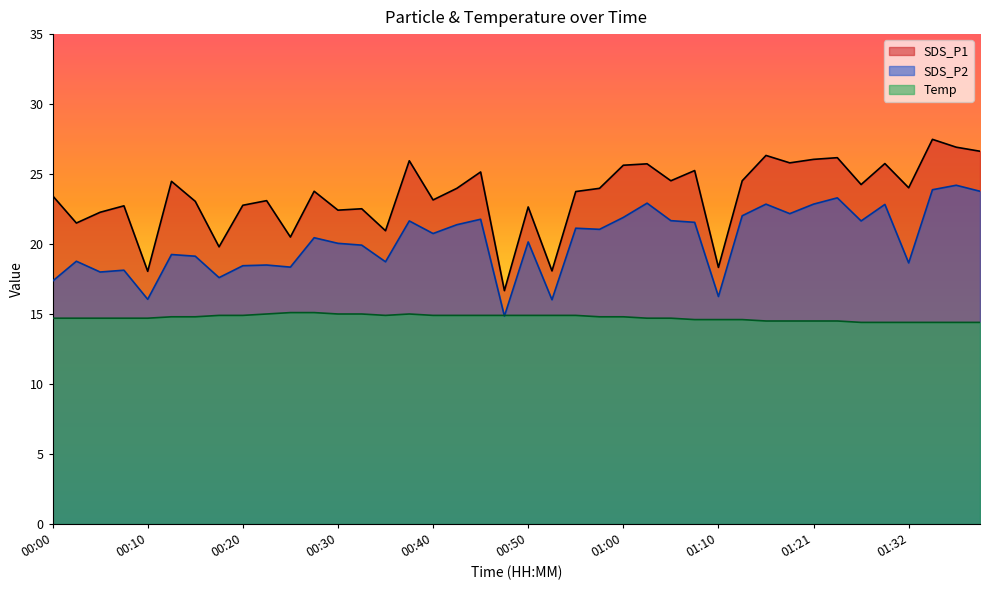

Is it true that SDS_P1 equals 16.5 at 00:42?

False